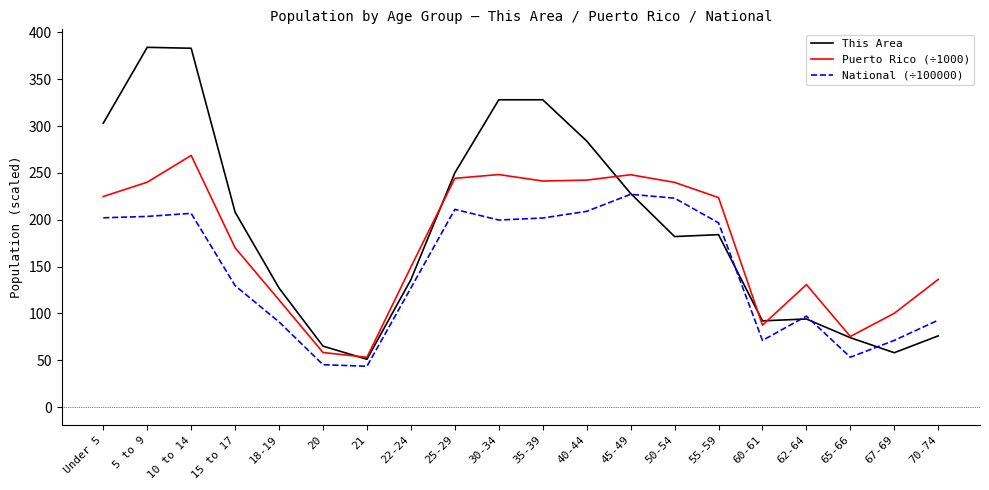

What position from the right is 40-44?

9